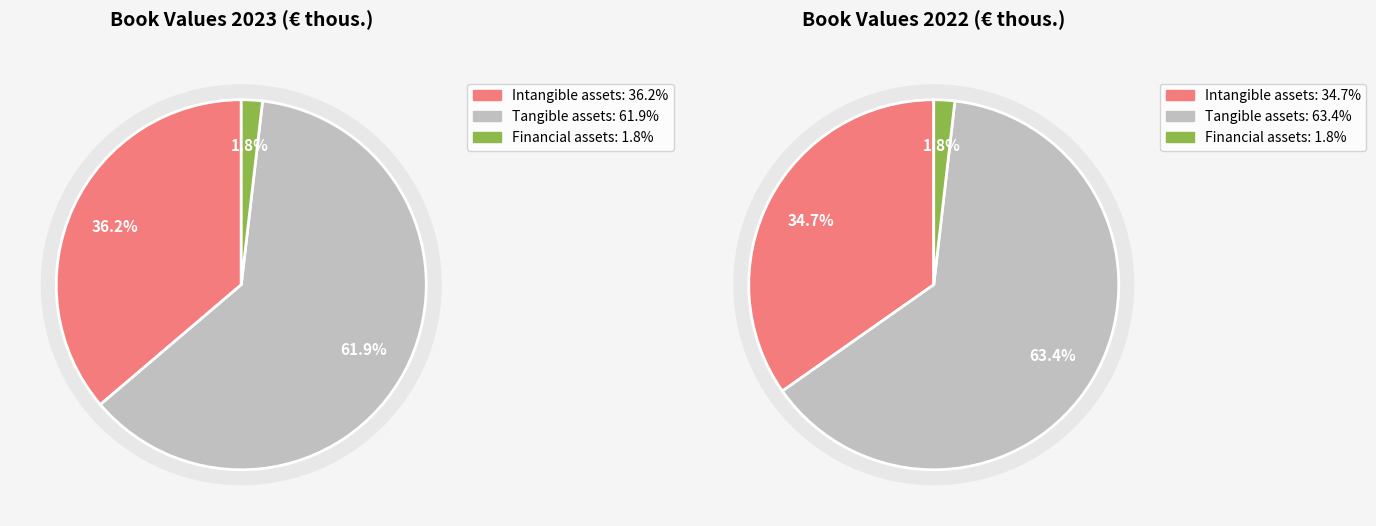

Does Financial assets account for over 50% of the chart?

No